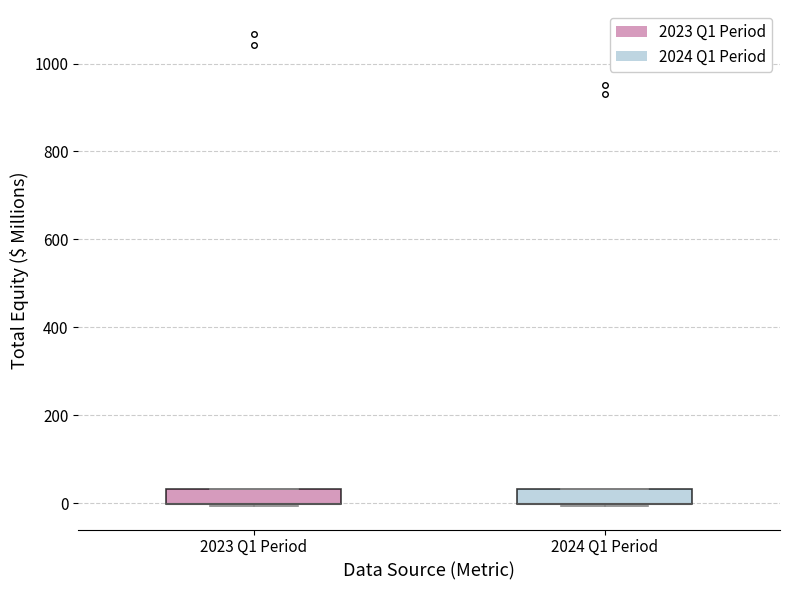

Where is the upper edge of the box for 2023 Q1 Period on the y-axis? The values are not printed on the chart, so give them approximately, as read against the axis.

40